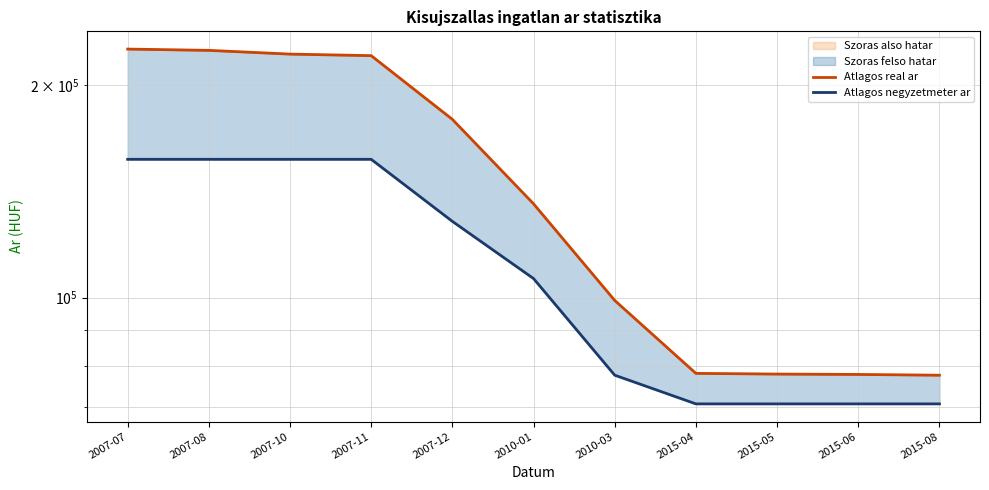

What is the average value of the Atlagos real ar series?

146872